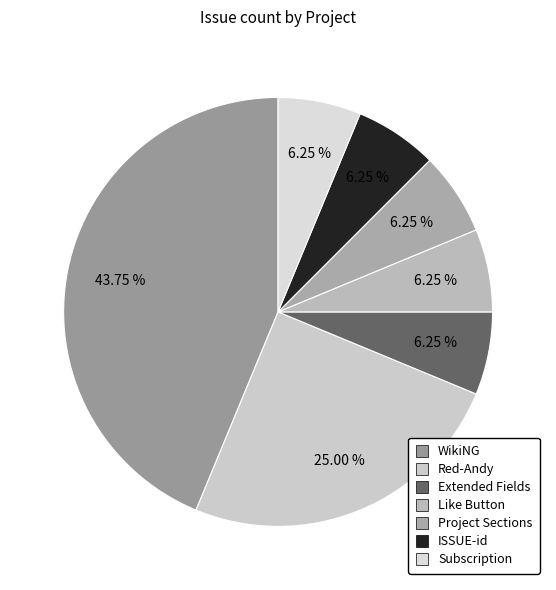

Rank the categories by value from lowest to highest.

Extended Fields, Like Button, Project Sections, ISSUE-id, Subscription, Red-Andy, WikiNG